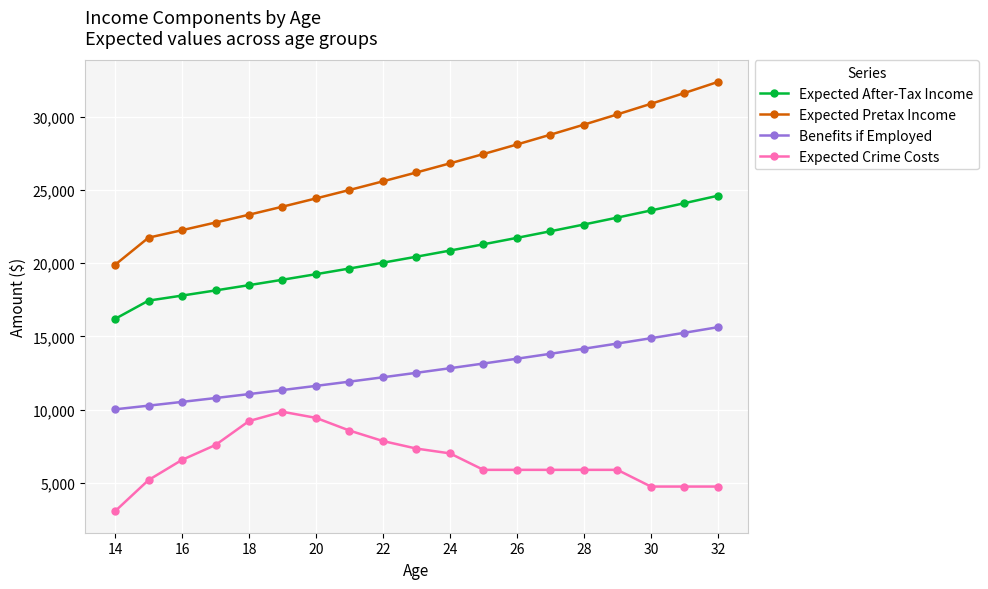

Which series has the largest total across all categories?

Expected Pretax Income